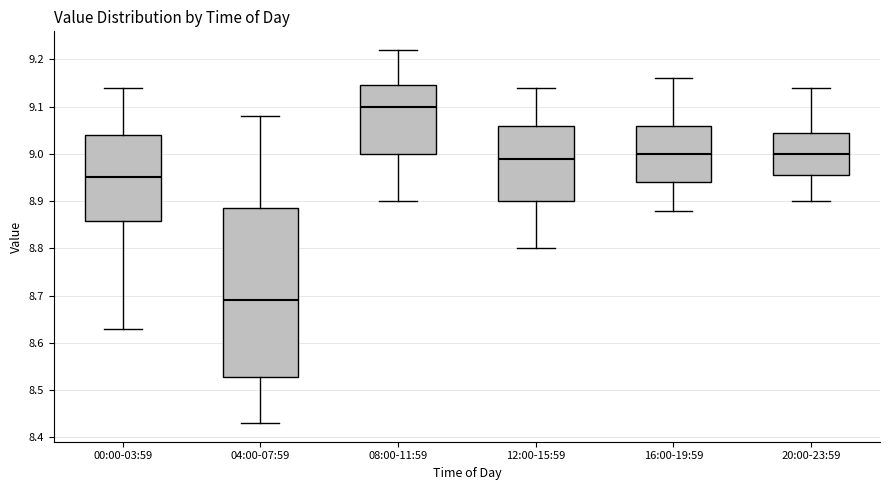

Which box has the highest median line?

08:00-11:59